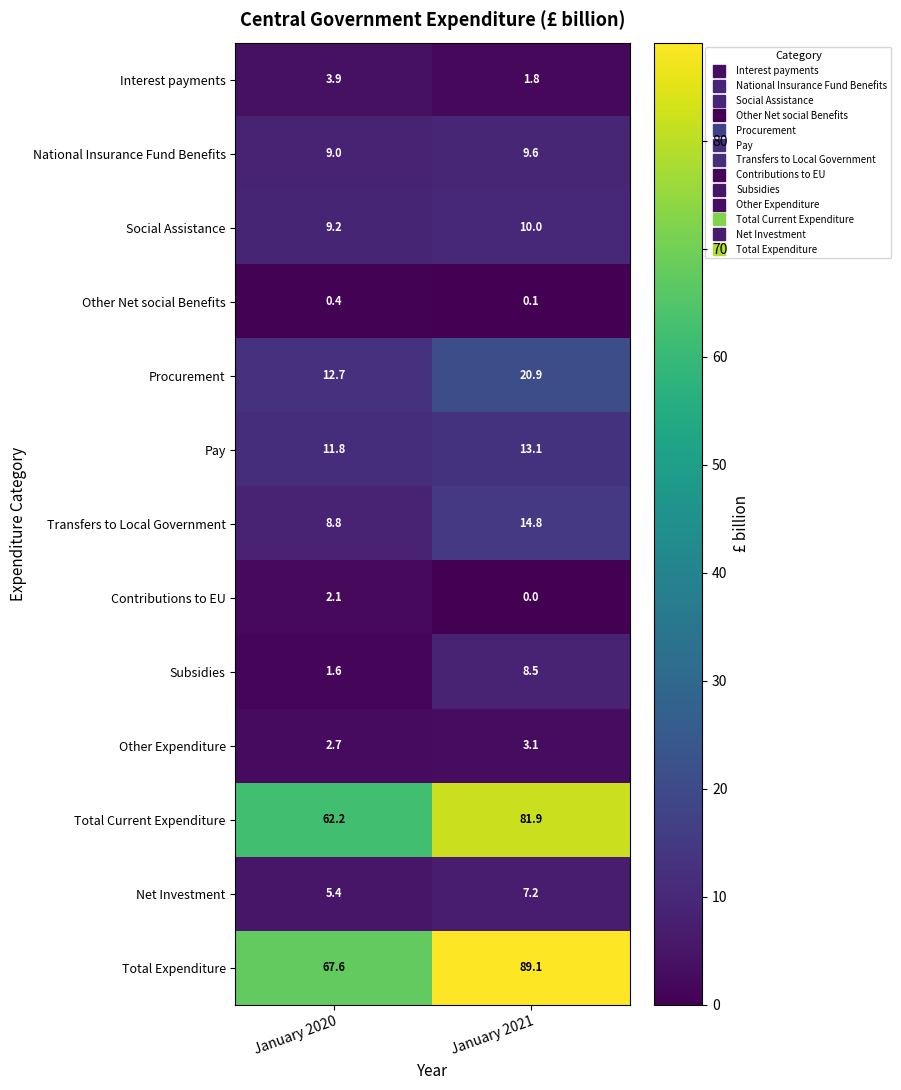

The Subsidies series shows 8.5 at January 2021. True or false?

True